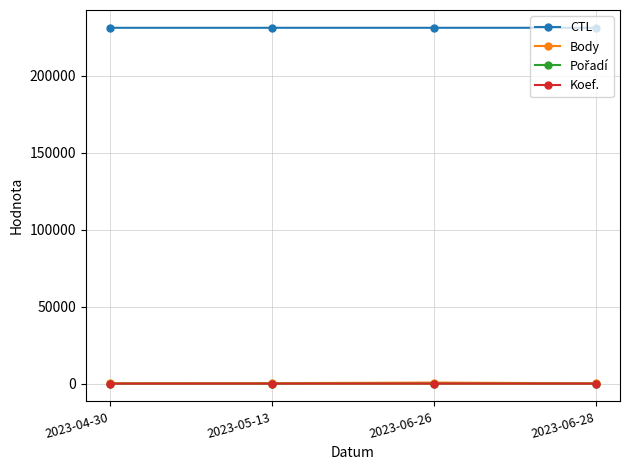

What is the greatest value displayed?

231209